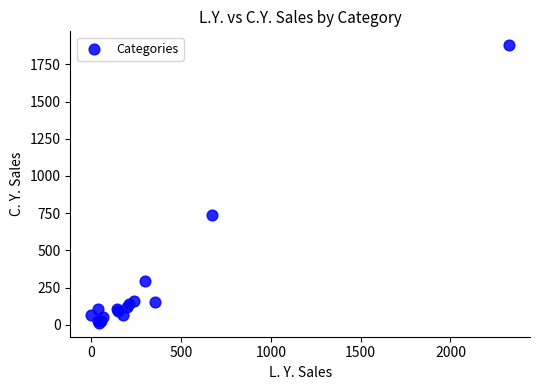

What Y value in the scatter plot is closest to 946?

736.3